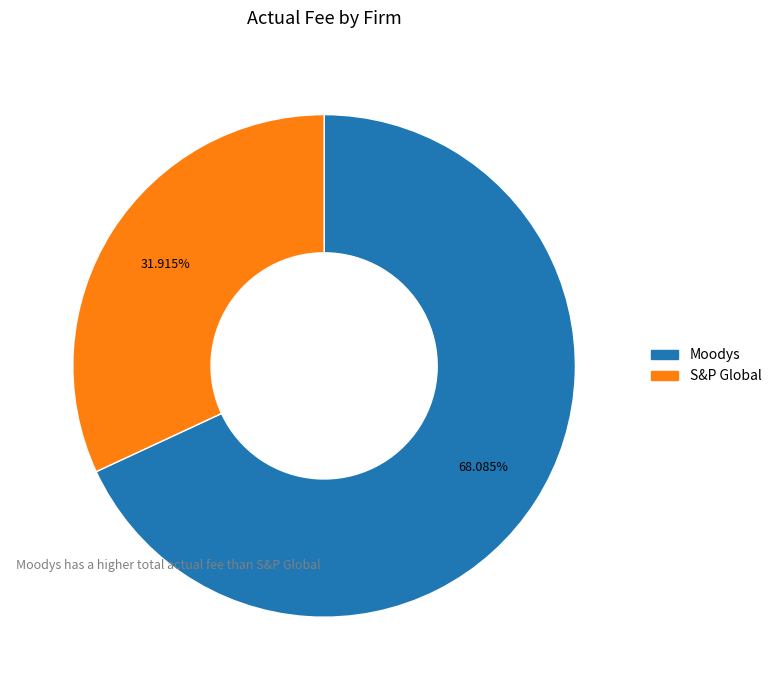

Is it true that S&P Global is 22% of the pie?

False